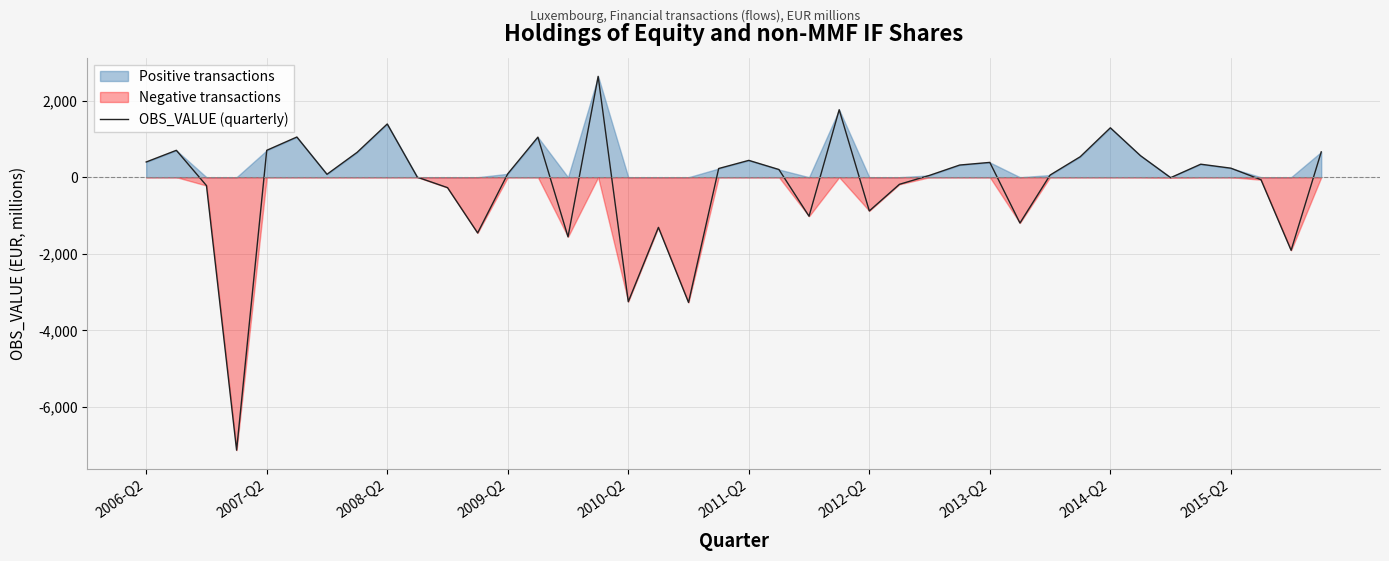

What is the change in value from 2013-Q2 to 27?

-332